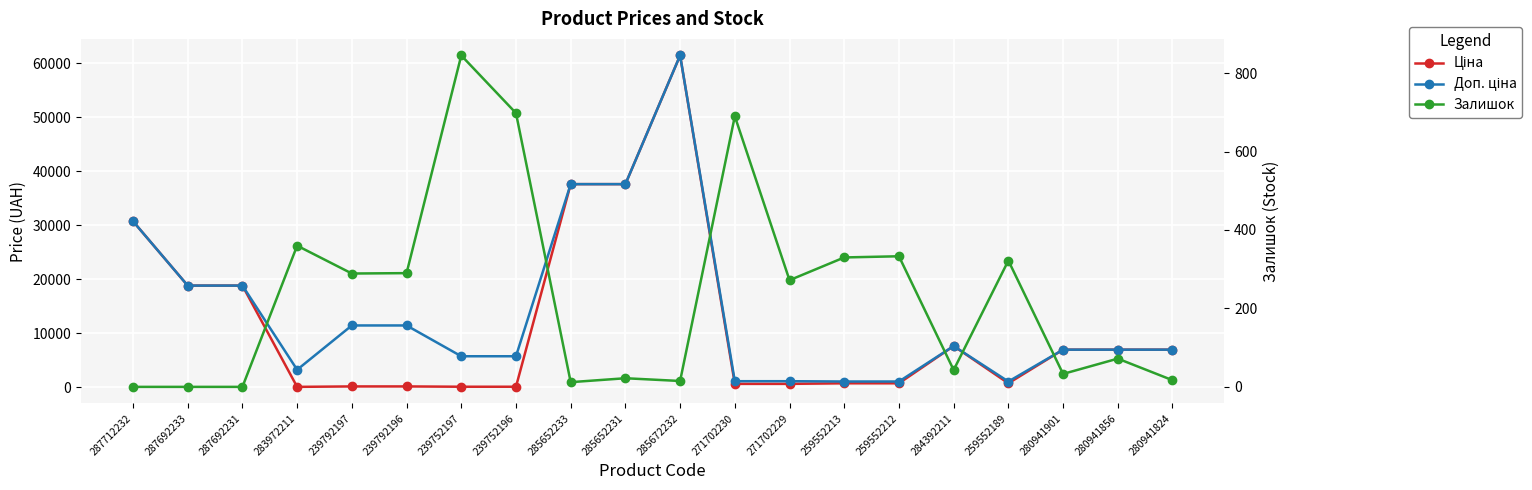

What is the sum of all Залишок values?

4643.0